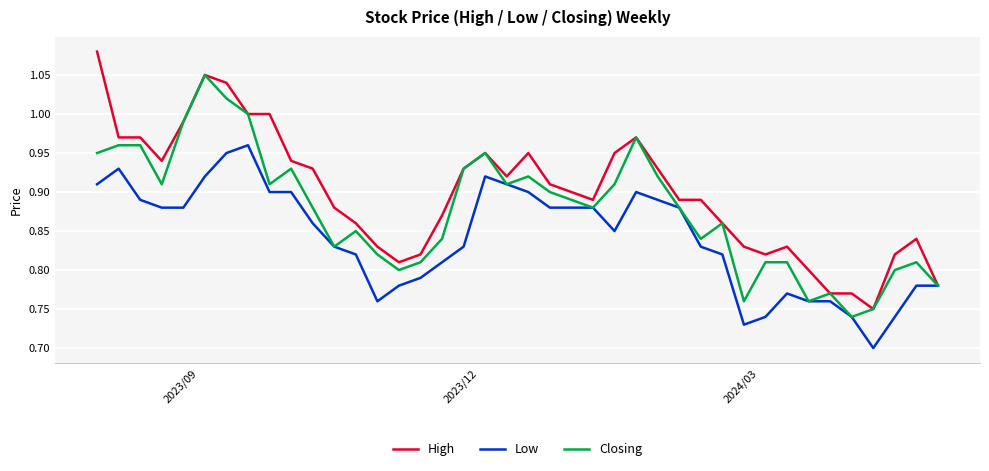

Which series has the largest total across all categories?

High